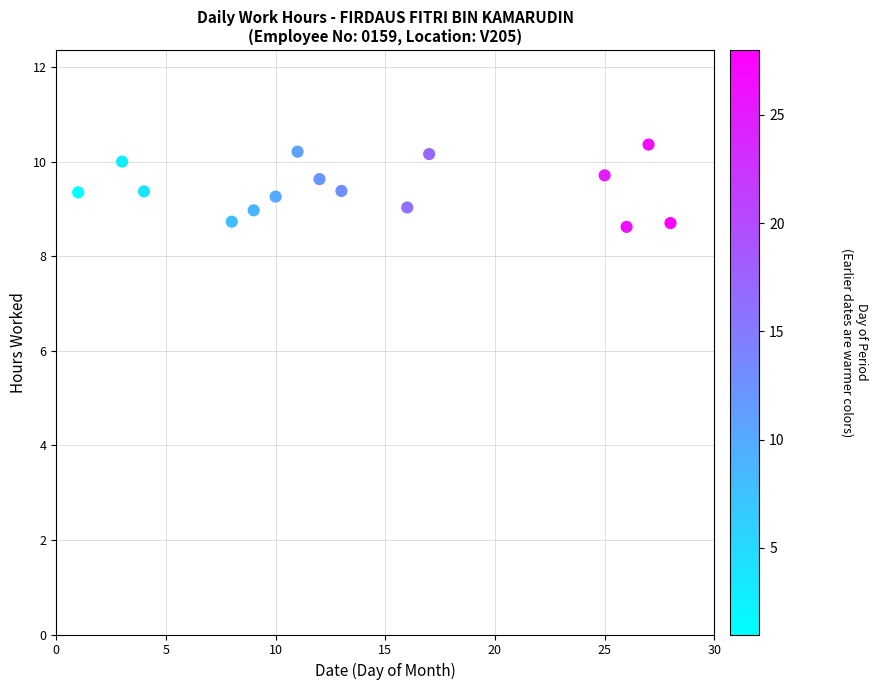

What is the range of Y values (max minus min)?

1.7